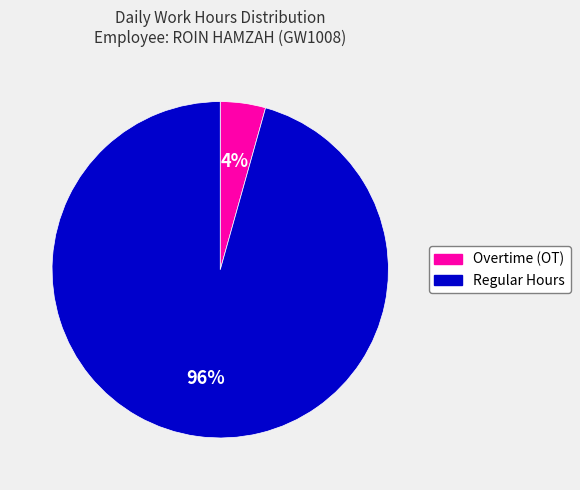

To the nearest percent, what is the average slice percentage?

50%